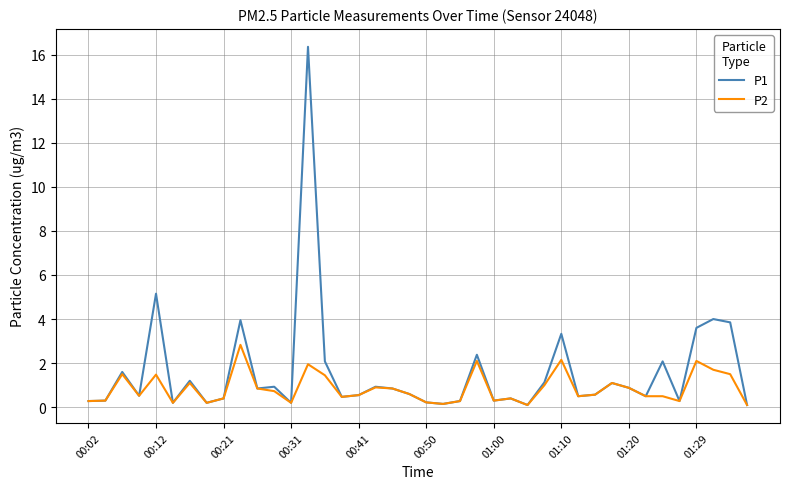

What is the sum of all P2 values?

33.8